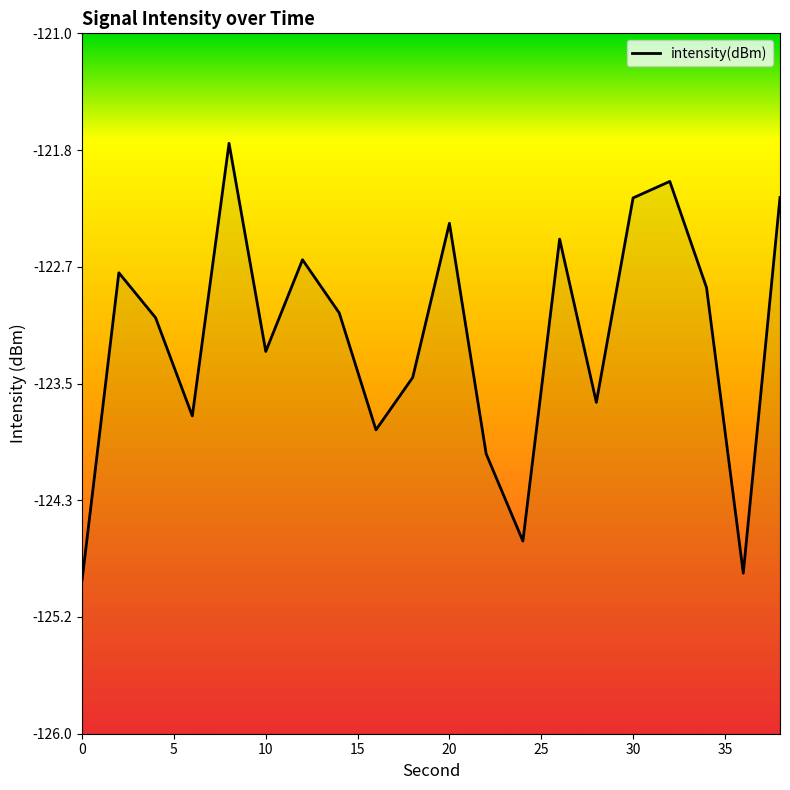

What is the change in value from 20 to 35?

-1.2